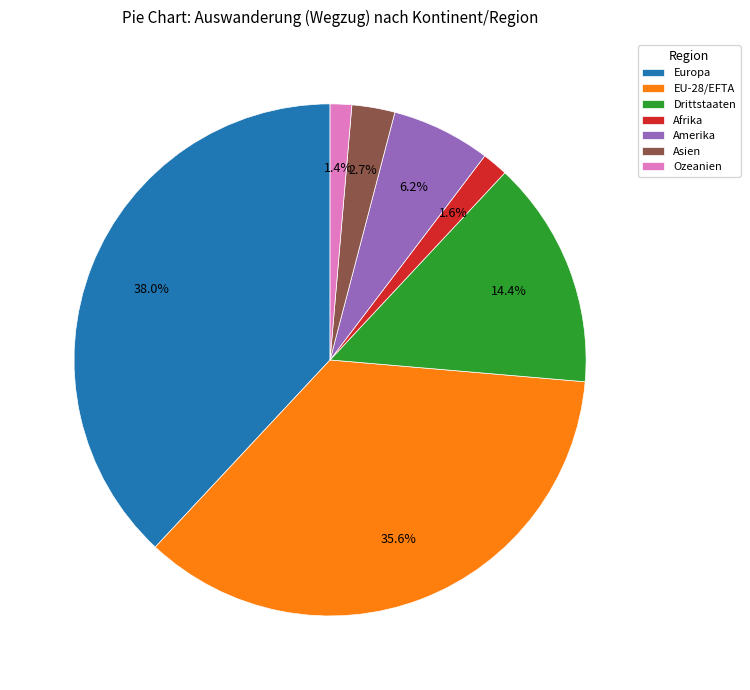

To the nearest percent, what percentage of the pie is Ozeanien?

1%